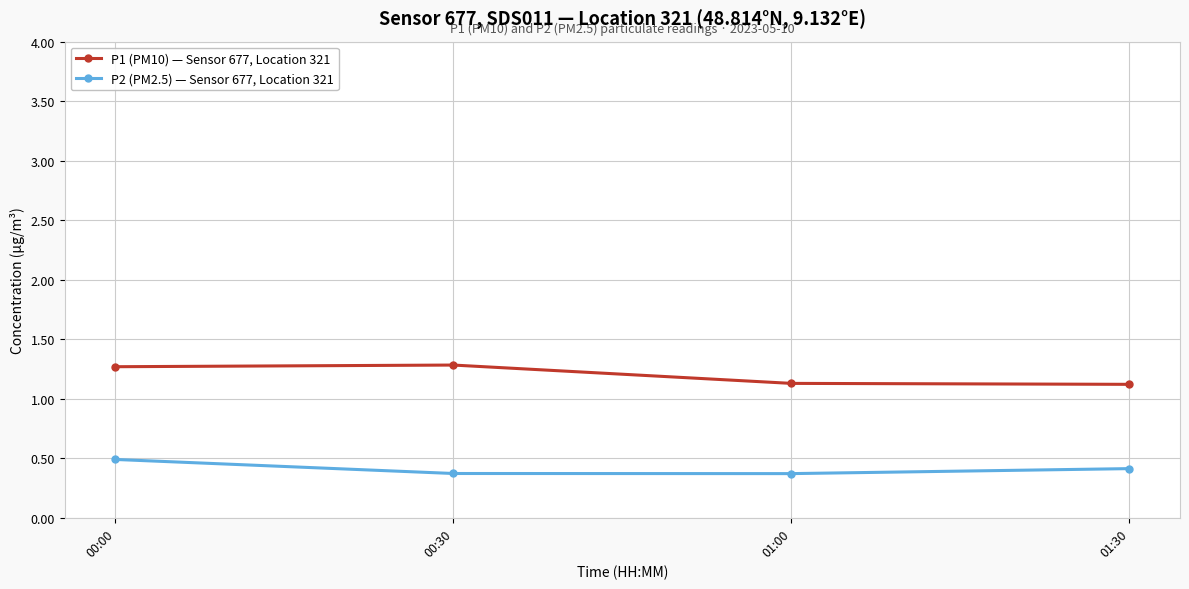

What is the lowest value of the P1 (PM10) — Sensor 677, Location 321 series?

1.1